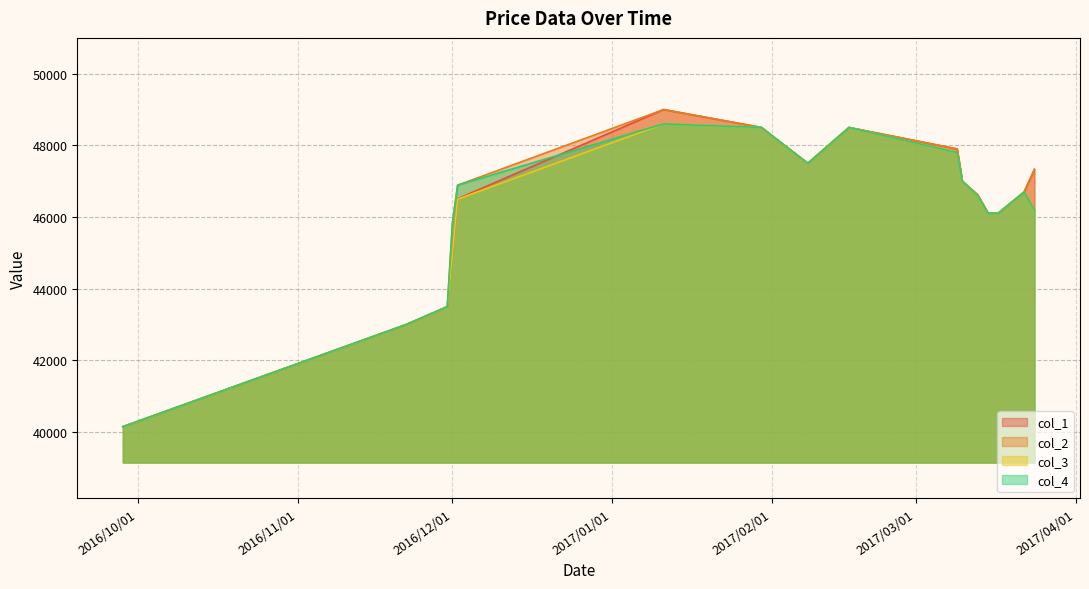

Reading left to right, what are all the values shown in this chart?

col_1: 40150	43000	43500	45000	46510	49000	48500	47500	48500	47900	47000	46620	46110	46110	46700	47330
col_2: 40150	43000	43500	45840	46890	49000	48500	47500	48500	47900	47000	46620	46110	46110	46700	47330
col_3: 40150	43000	43500	45000	46500	48600	48500	47500	48500	47800	47000	46600	46110	46110	46700	46200
col_4: 40150	43000	43500	45840	46890	48600	48500	47500	48500	47800	47000	46600	46110	46110	46700	46200